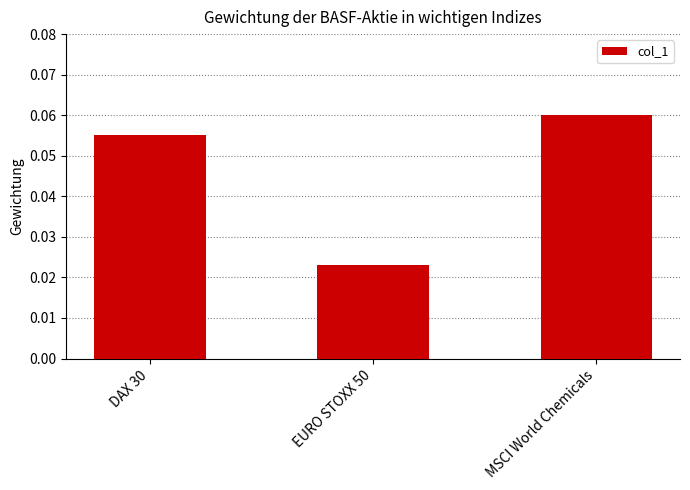

At which label is the value closest to 0?

EURO STOXX 50